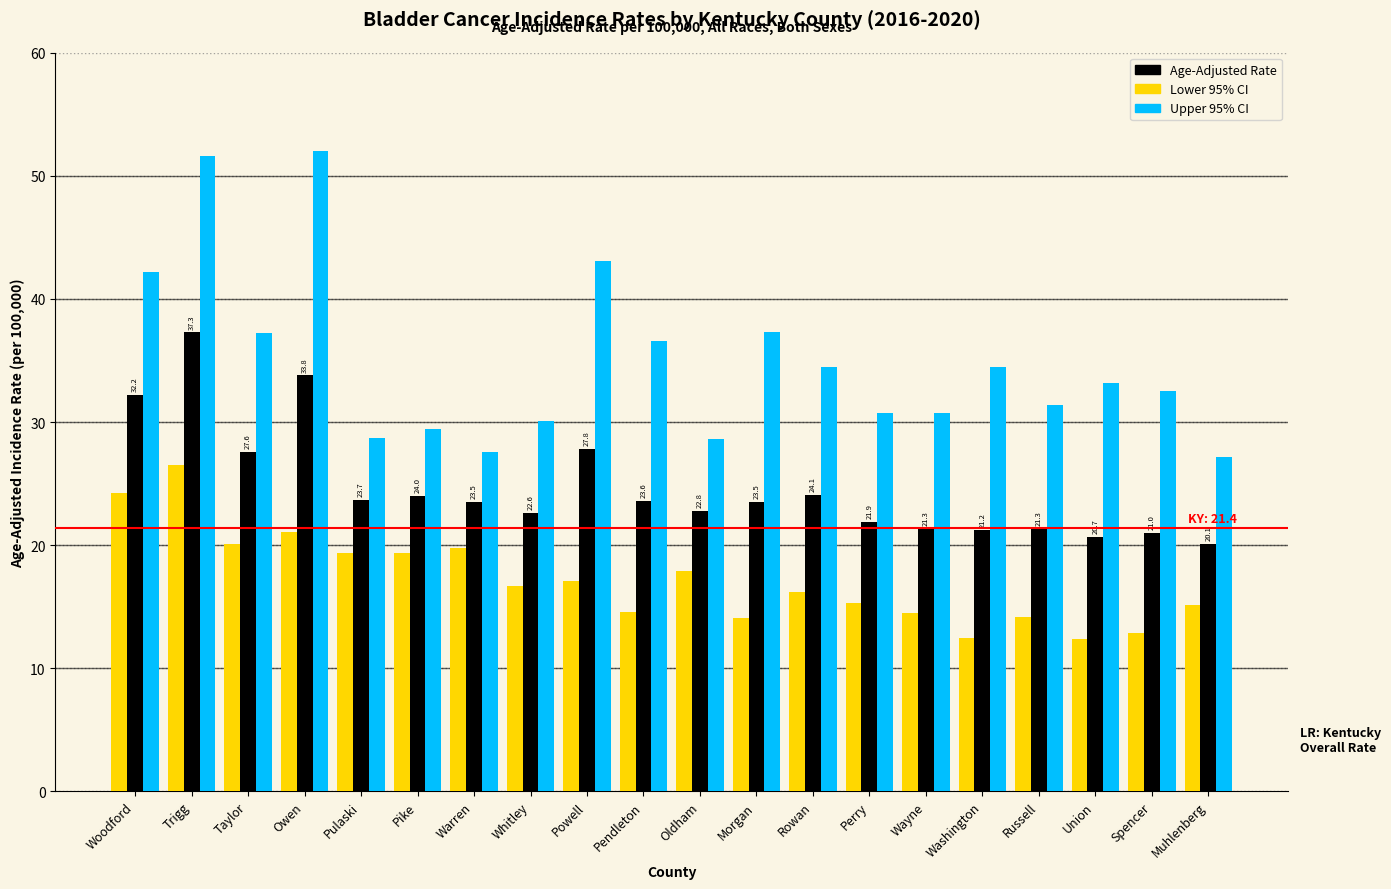

What is the label of the 5th bar from the left?

Pulaski